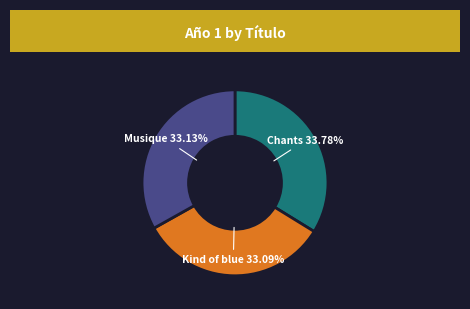

Is there a majority slice in this chart?

No